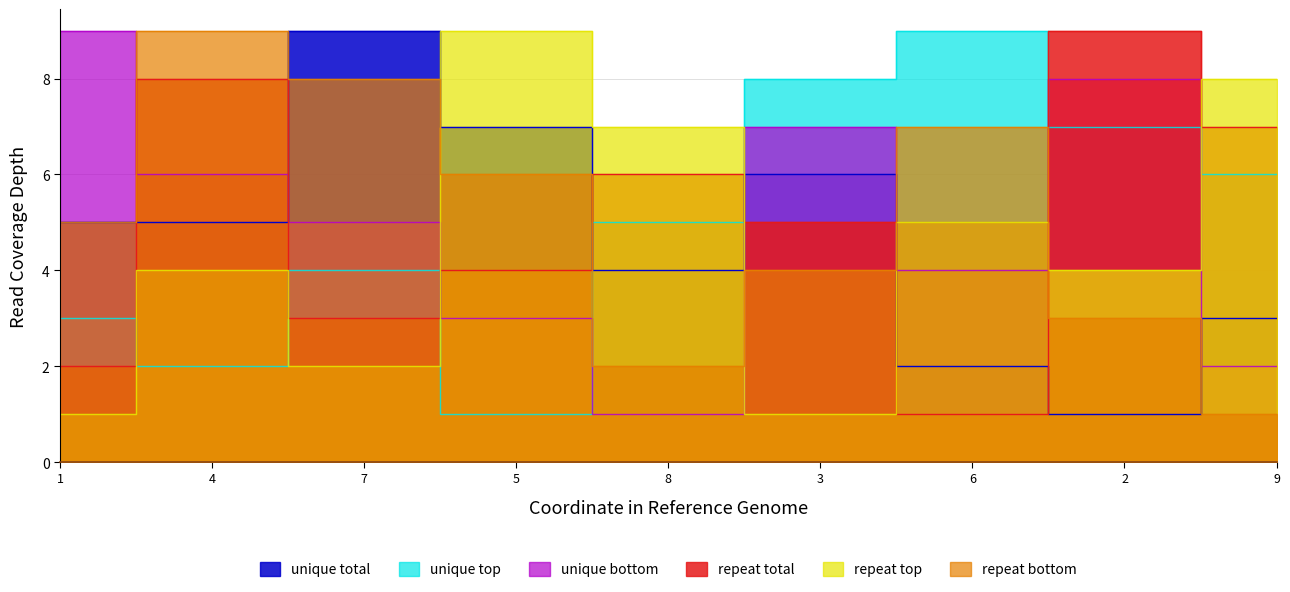

What is the maximum value shown in the chart?

9